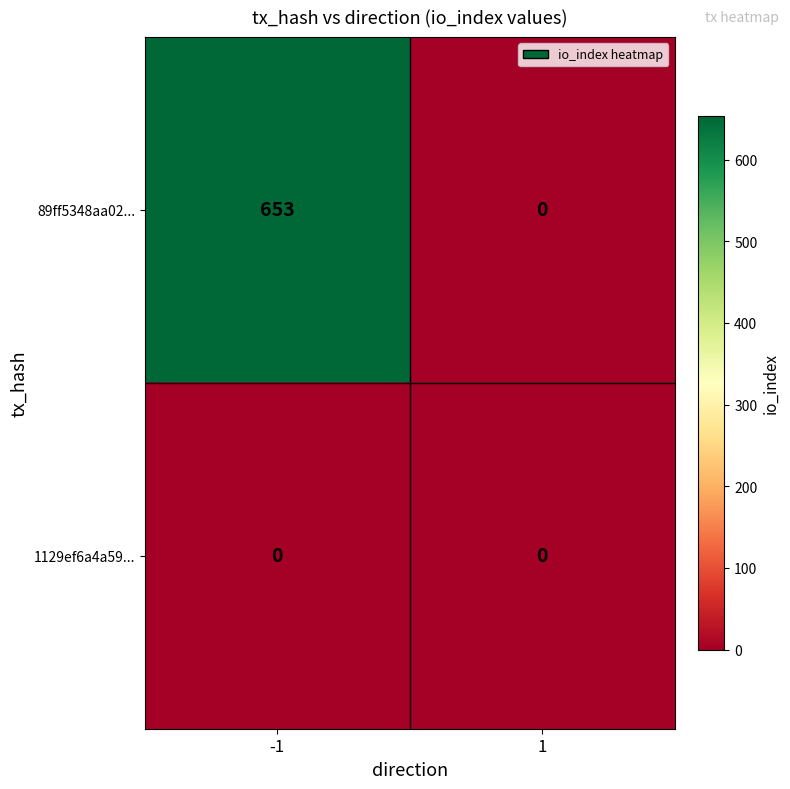

Rank the categories by 89ff5348aa02... value from lowest to highest.

1, -1